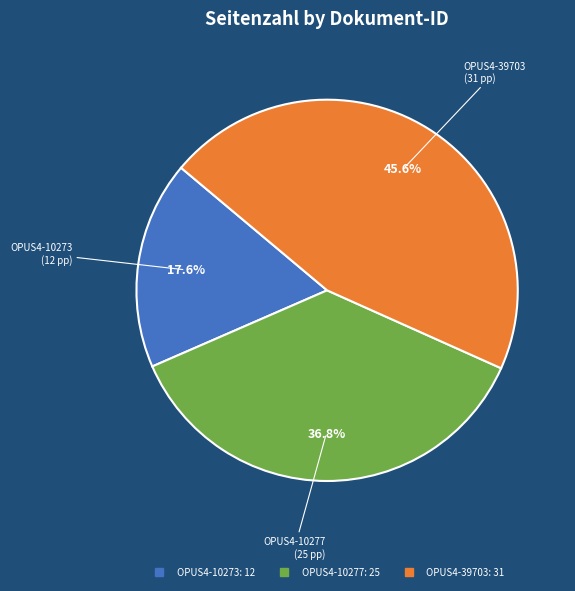

Combined, do OPUS4-10277 and OPUS4-10273 account for over 50%?

Yes